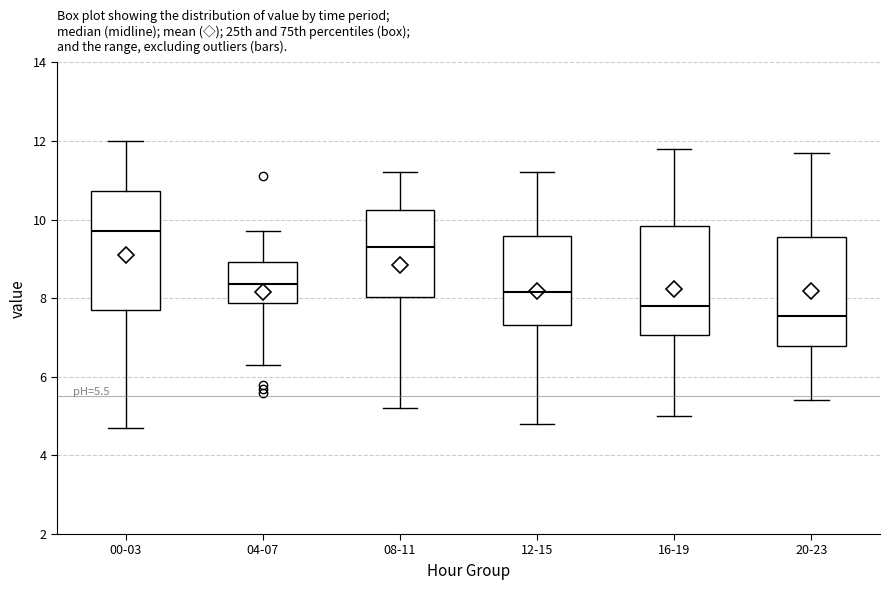

Which box has the lowest median line?

20-23